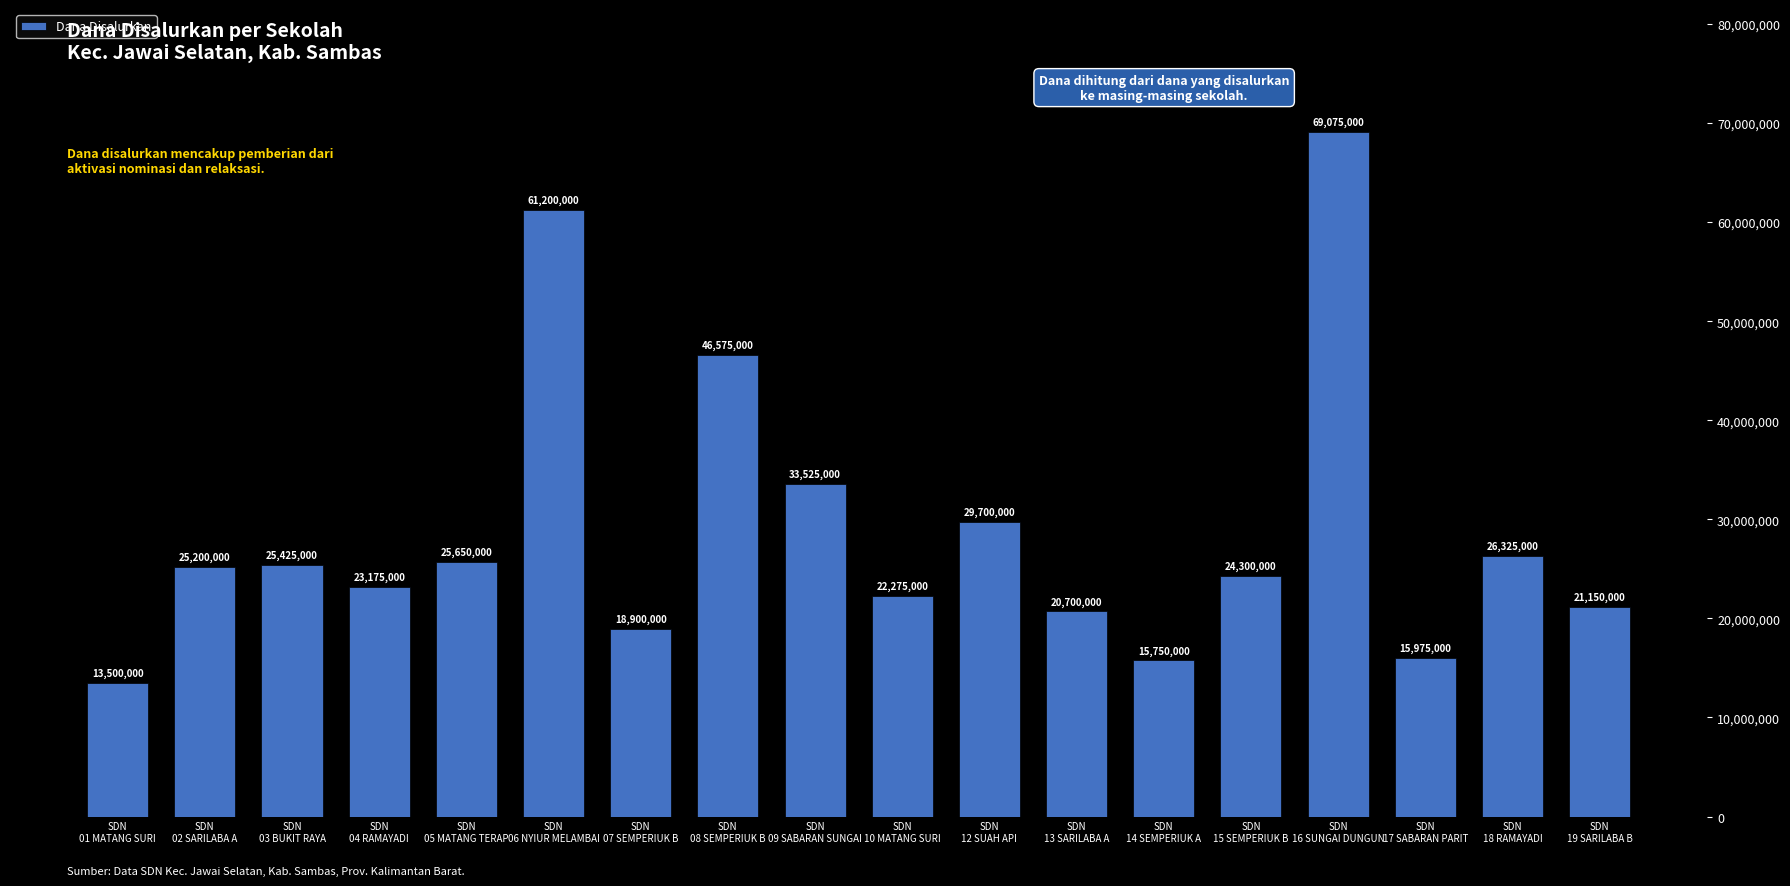

What is the greatest value displayed?

69075000